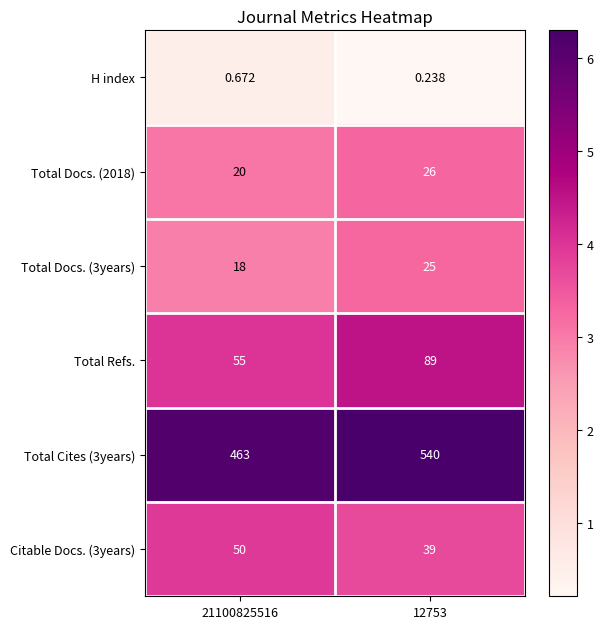

Is the value of Total Docs. (2018) at 12753 greater than the value of Total Refs. at 21100825516?

No